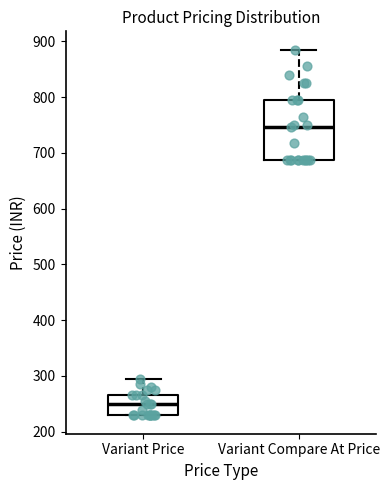

Reading left to right, transcribe this box plot: for each box, give where its median line is, the range the box spans, and where its two whiskers end, as read against the y-axis. The values are not printed on the chart, so give them approximately, as read against the axis.

Variant Price: median 250, box 230 to 270, whiskers 230 to 300
Variant Compare At Price: median 750, box 690 to 800, whiskers 690 to 890